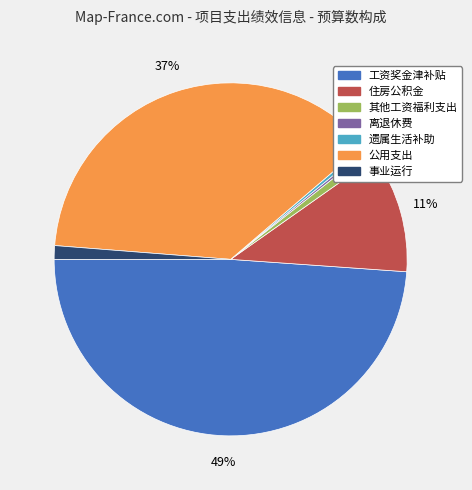

Is there any slice that represents more than half of the pie?

No